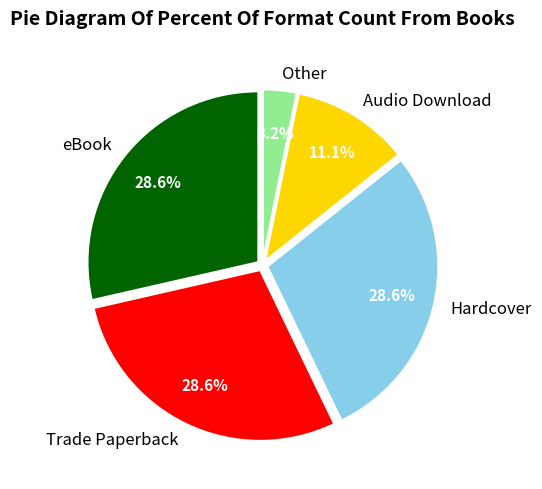

Does any single category account for the majority?

No